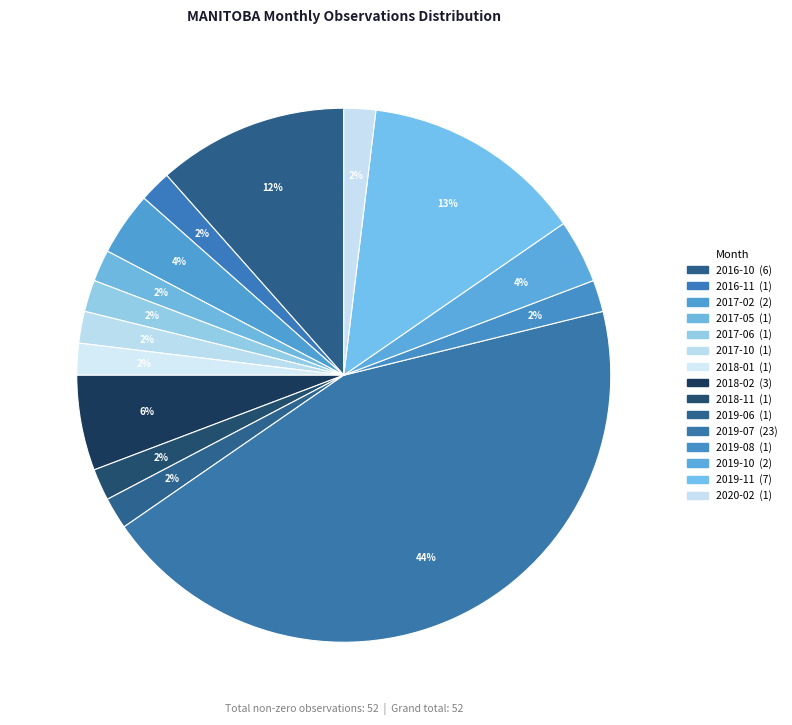

What is the ratio of the value at 2018-02 to the value at 2017-10?

3.0